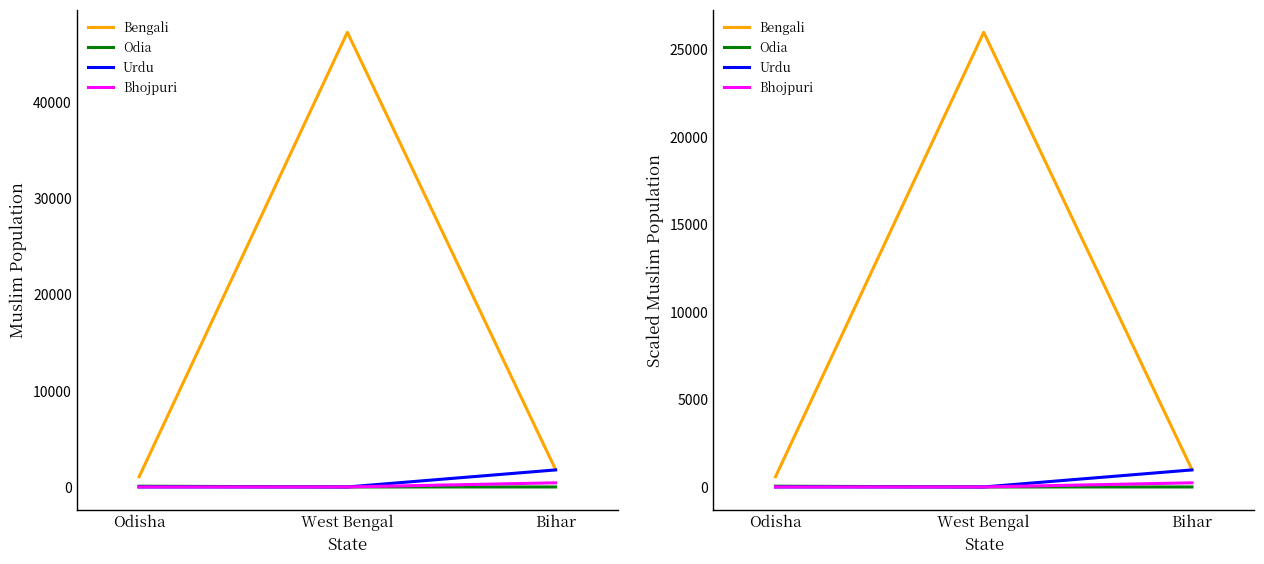

Which series changed the most between Odisha and Bihar?

Urdu